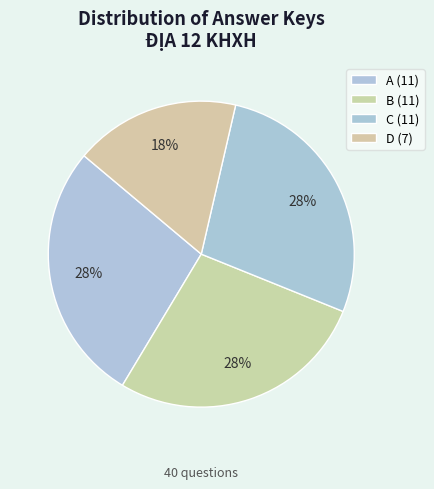

Is it true that C is 28% of the pie?

True